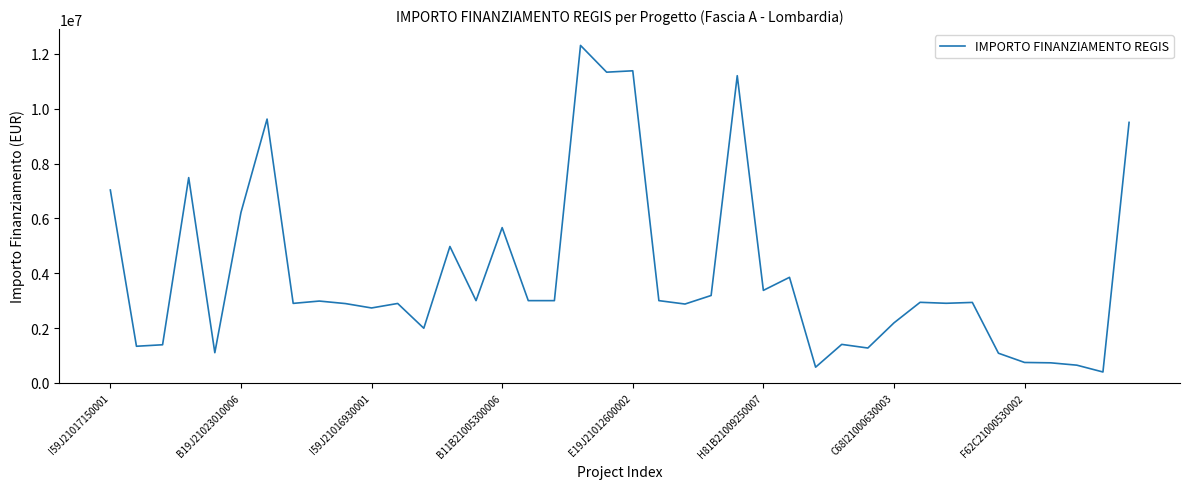

What is the minimum value shown in the chart?

398100.0